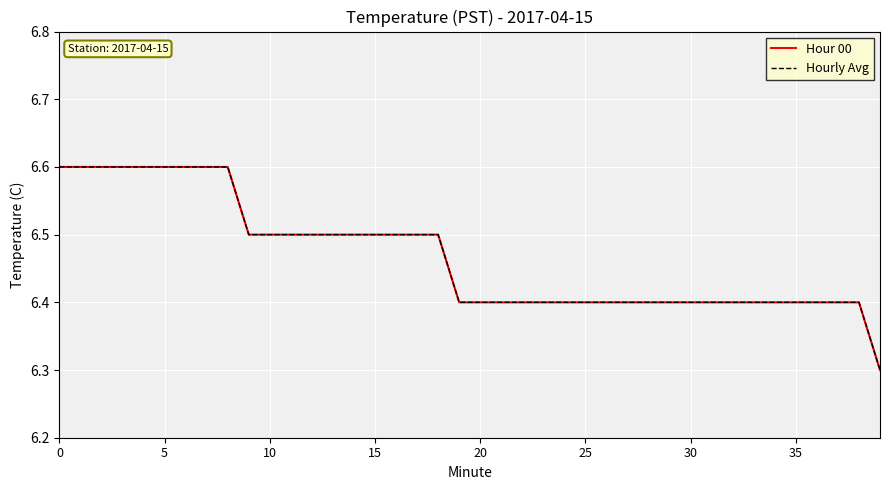

Which series has the largest total across all categories?

Hour 00